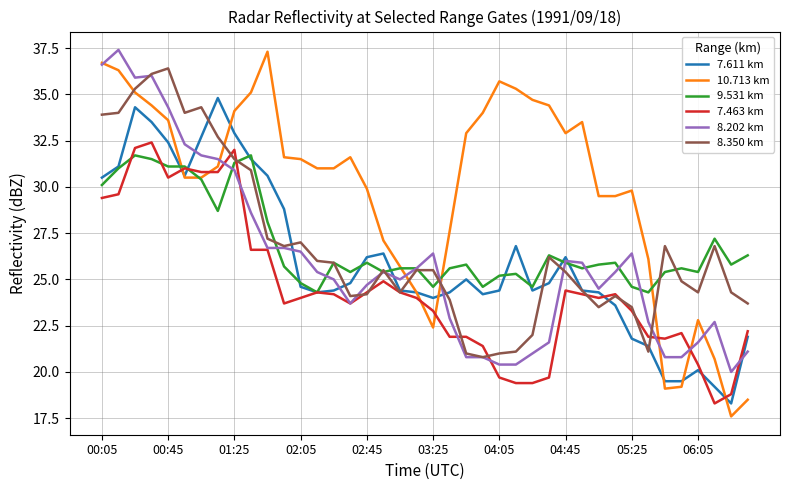

Which series has the largest total across all categories?

10.713 km